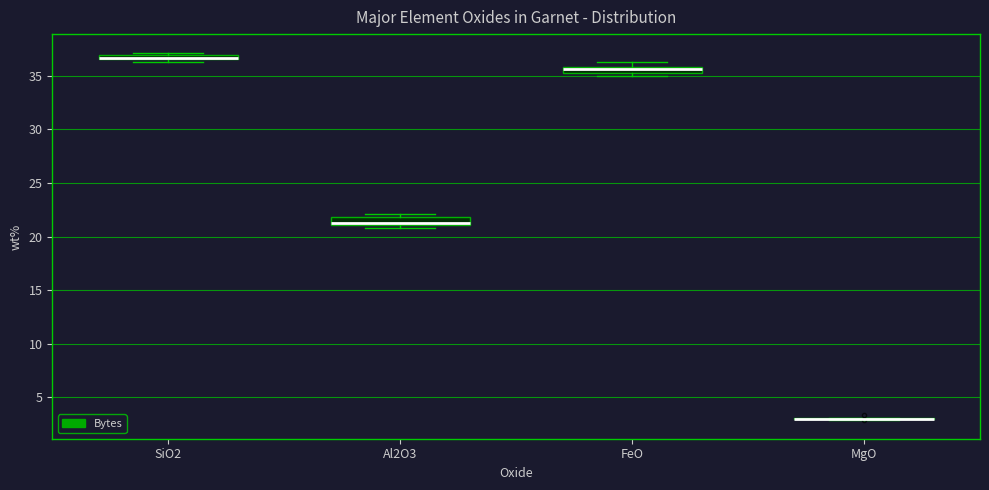

Where is the lower edge of the box for SiO2 on the y-axis? The values are not printed on the chart, so give them approximately, as read against the axis.

36.5